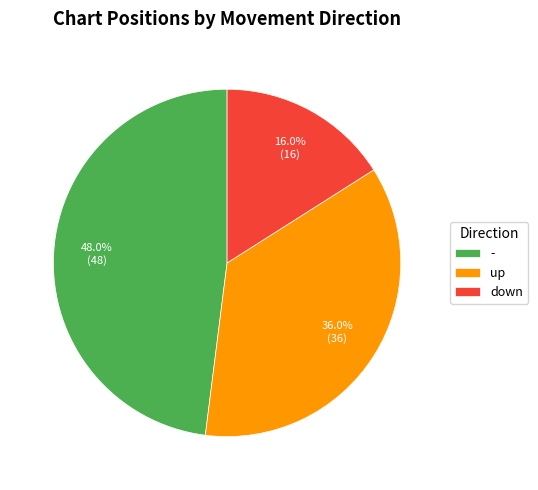

Which slice is the smallest?

down